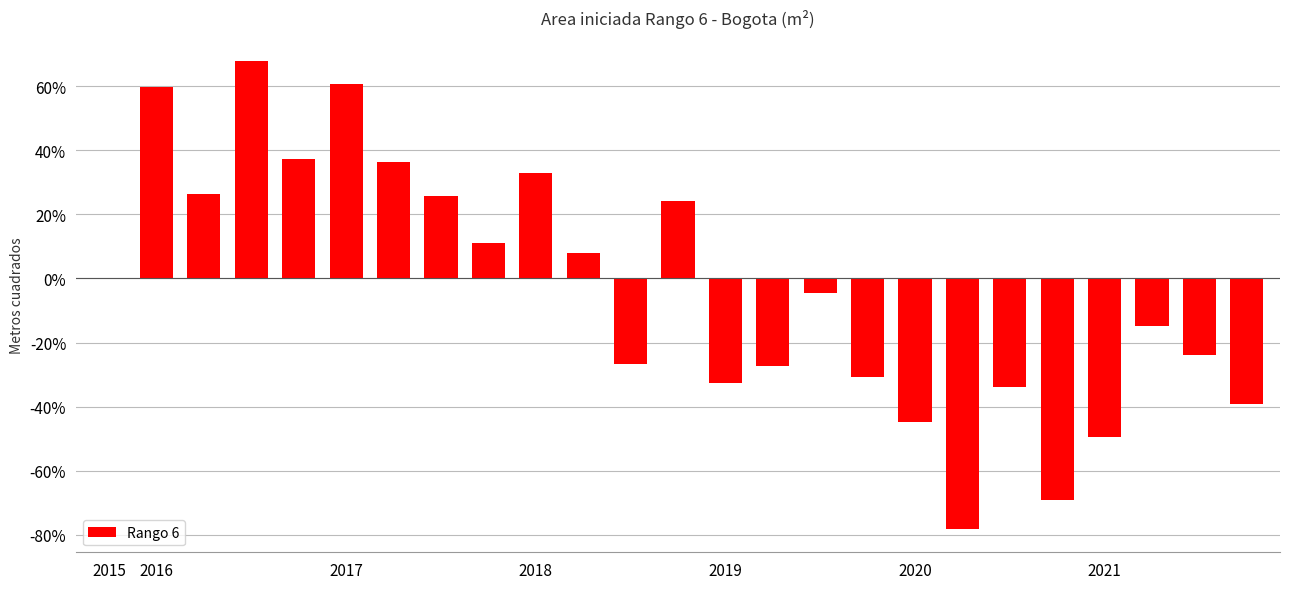

What is the maximum value shown in the chart?

67.8